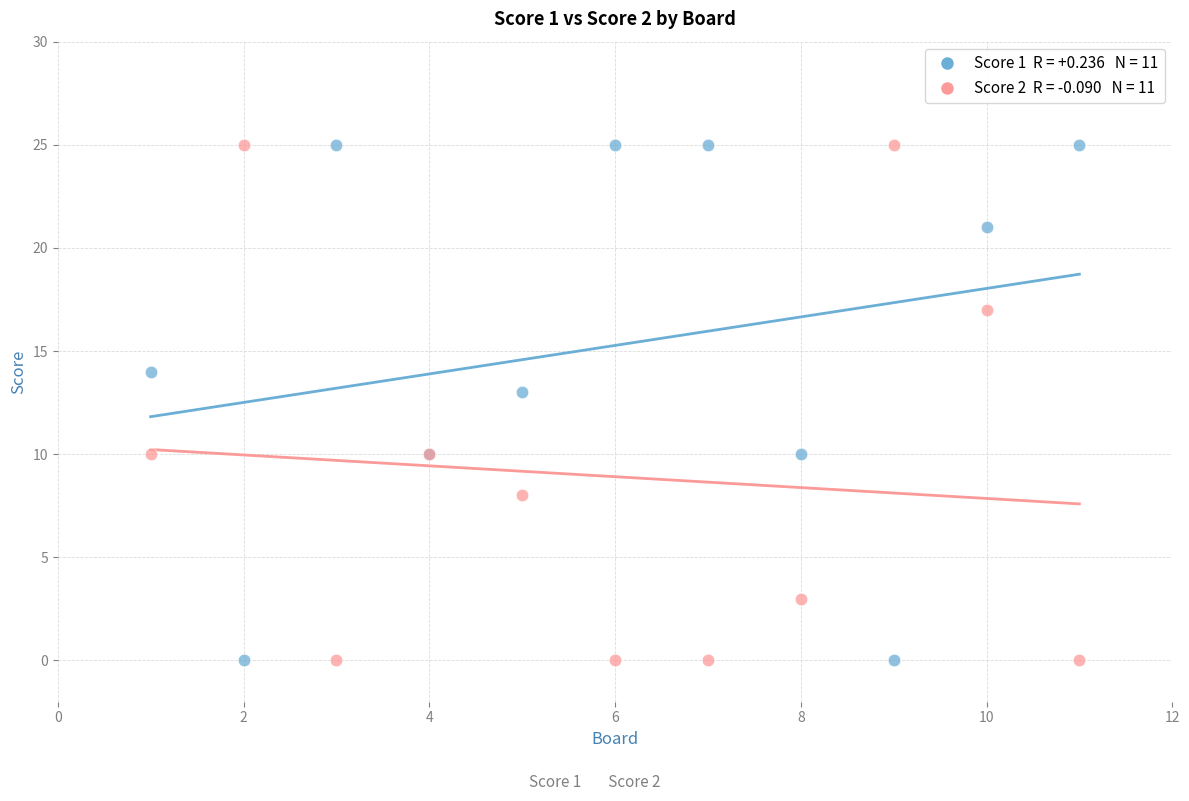

Across all series, what Y value is closest to 12?

13